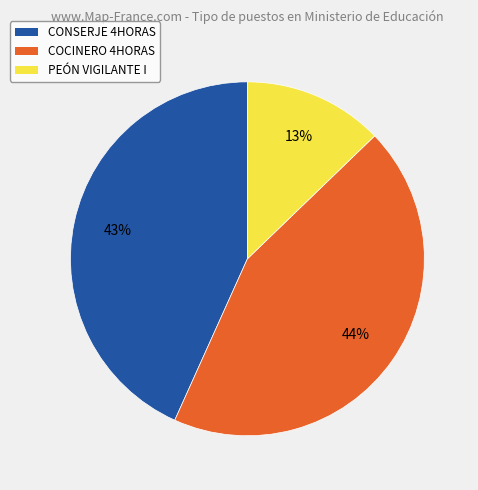

To the nearest percent, what percentage of the pie is CONSERJE 4HORAS?

43%